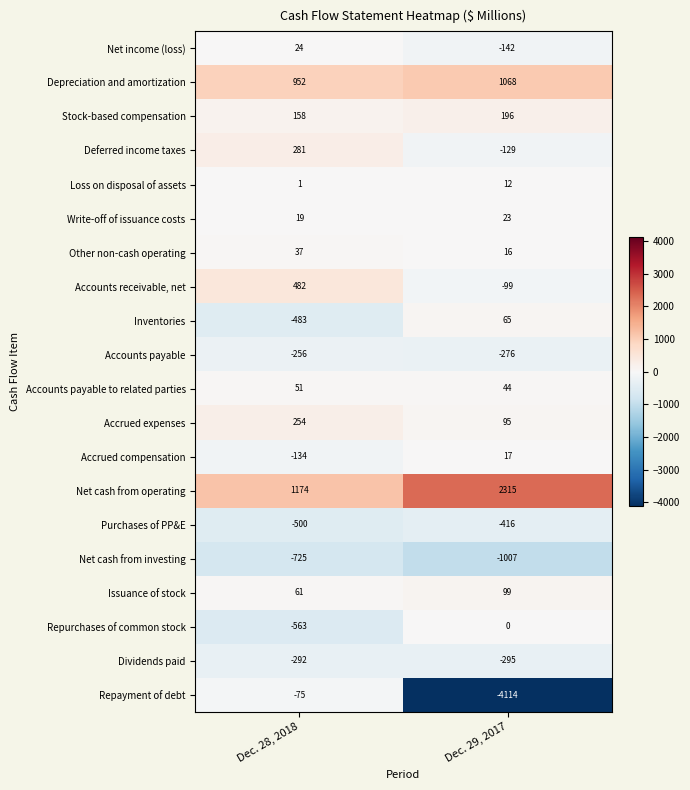

Where is Accounts payable to related parties nearest to the value 47?

Dec. 29, 2017